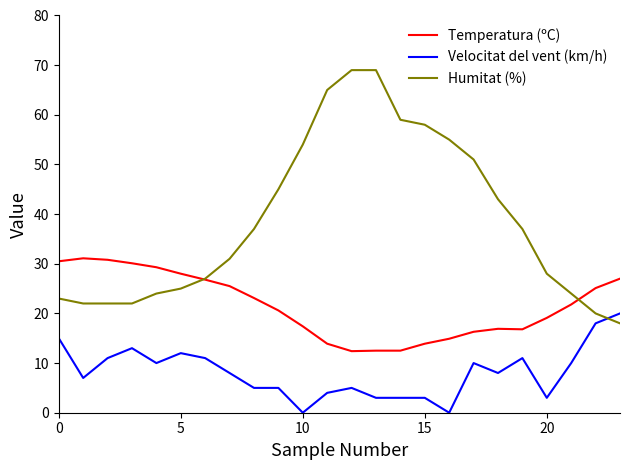

What is the greatest value displayed?

69.0